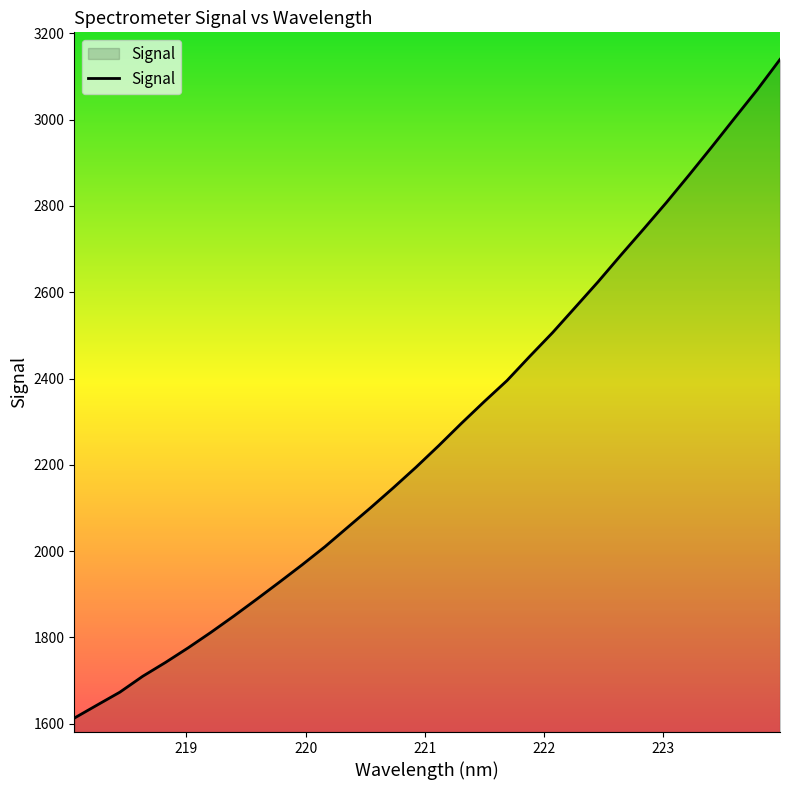

What is the minimum value shown in the chart?

1612.9